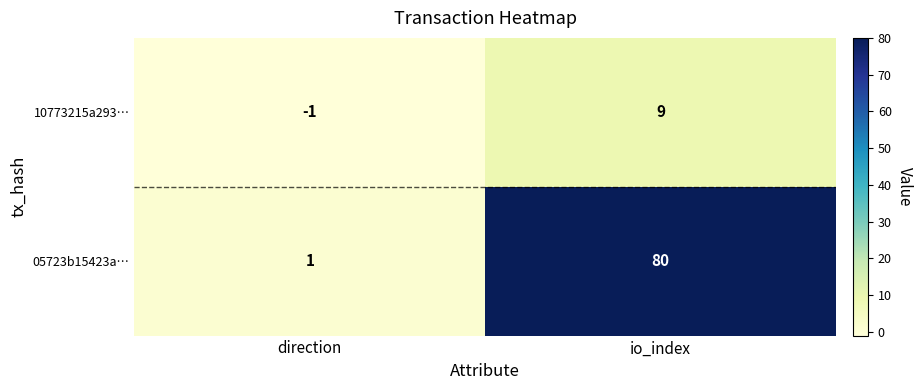

What is the difference between the maximum and minimum values in the 10773215a293… series?

10